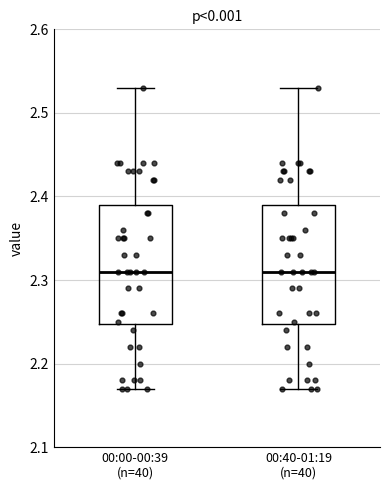

Reading left to right, read every box against the y-axis: the position of its median line, the range the box covers, and the ends of its whiskers. The values are not printed on the chart, so give them approximately, as read against the axis.

00:00-00:39 (n=40): median 2.31, box 2.25 to 2.39, whiskers 2.17 to 2.53
00:40-01:19 (n=40): median 2.31, box 2.25 to 2.39, whiskers 2.17 to 2.53